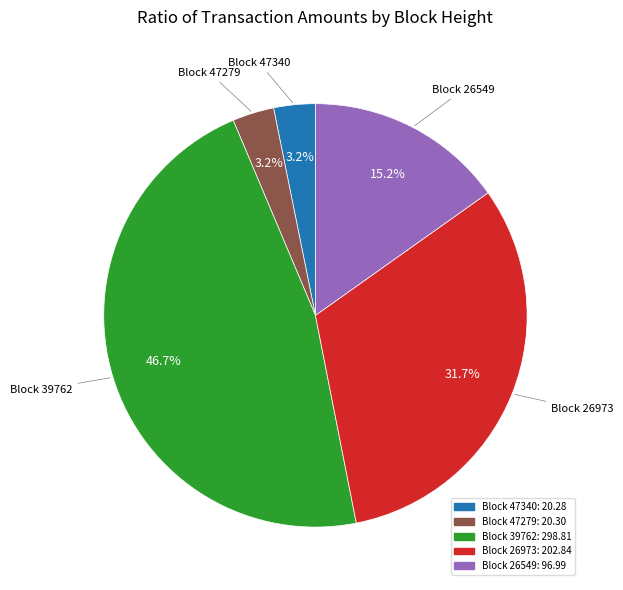

Does any single category account for the majority?

No